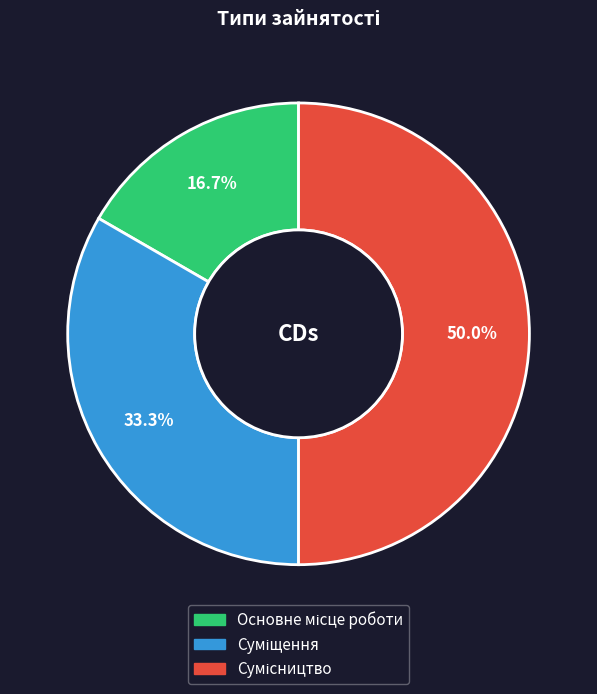

Count the number of slices in the pie.

3